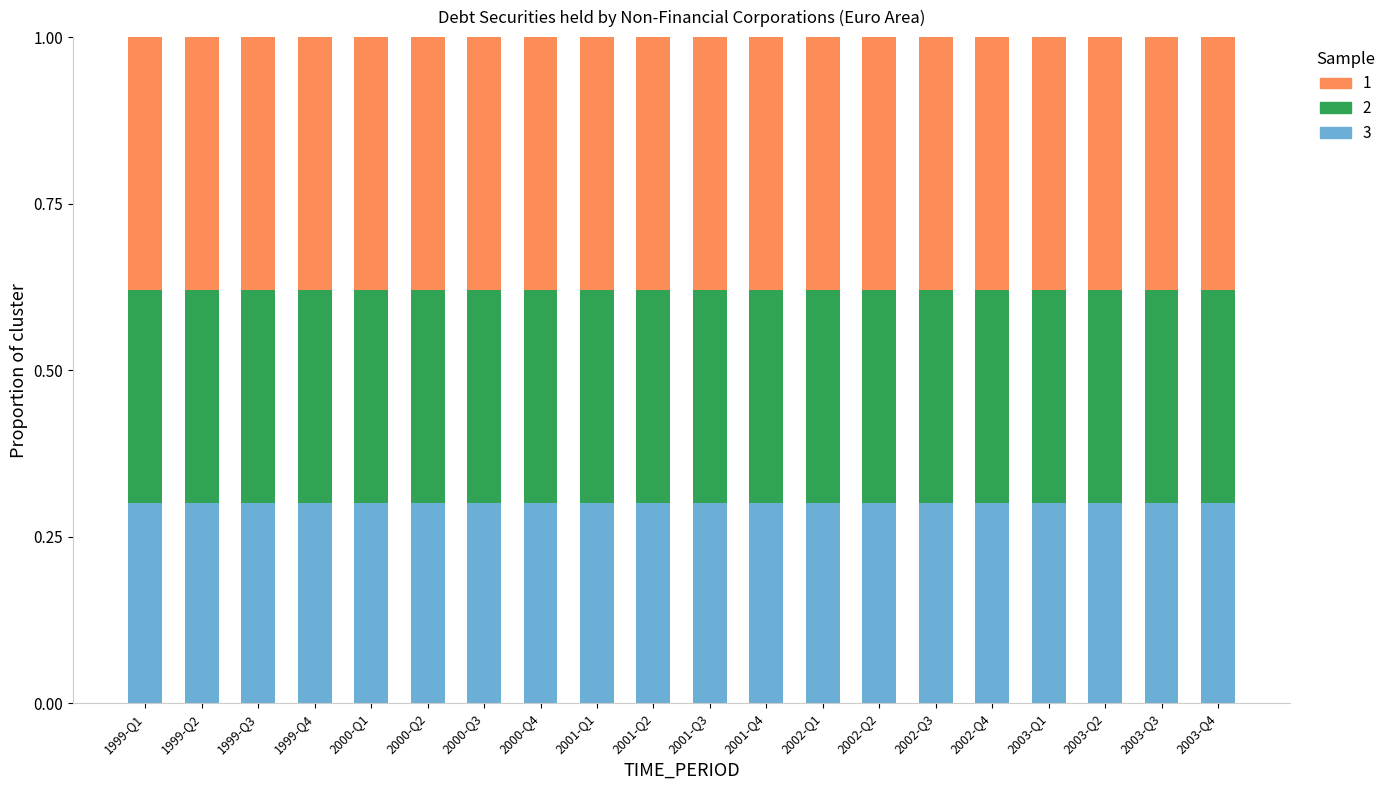

What is the sum of all 3 values?

6.0